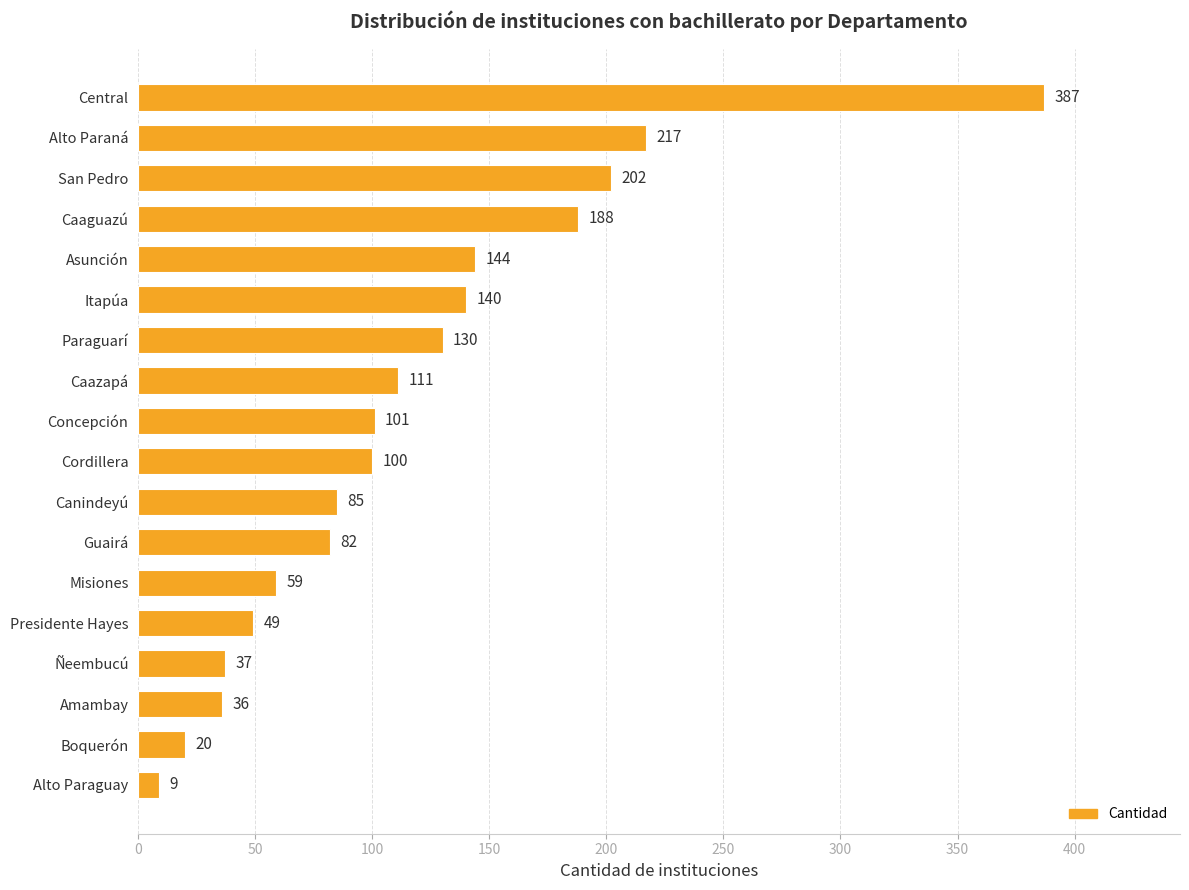

Reading bottom to top, transcribe all the data shown in this chart.

Alto Paraguay=9	Boquerón=20	Amambay=36	Ñeembucú=37	Presidente Hayes=49	Misiones=59	Guairá=82	Canindeyú=85	Cordillera=100	Concepción=101	Caazapá=111	Paraguarí=130	Itapúa=140	Asunción=144	Caaguazú=188	San Pedro=202	Alto Paraná=217	Central=387